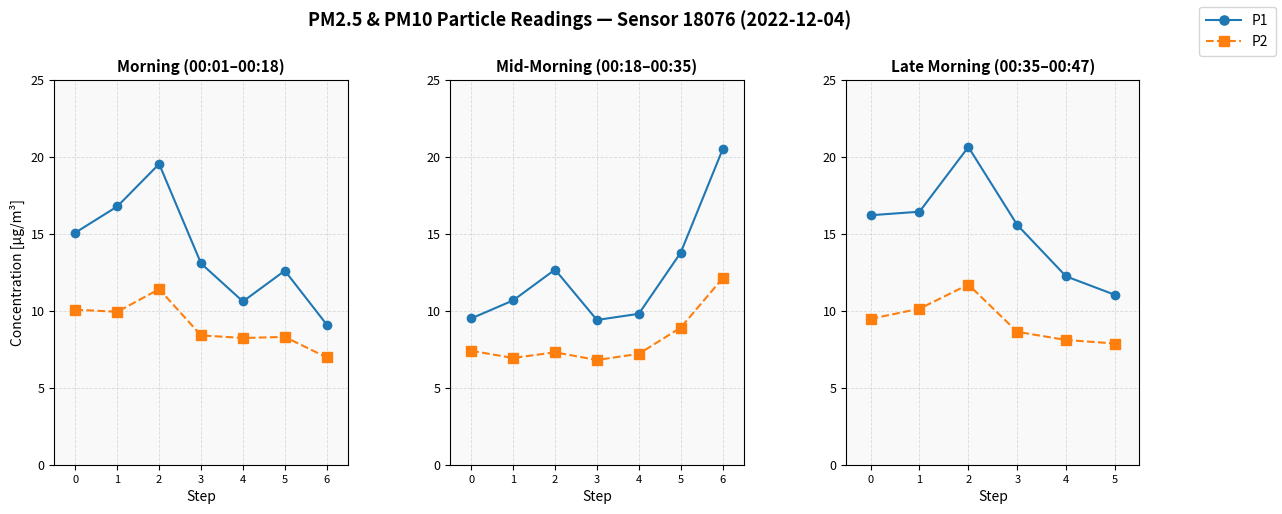

The value of P1 at 0 is 26.5. True or false?

False